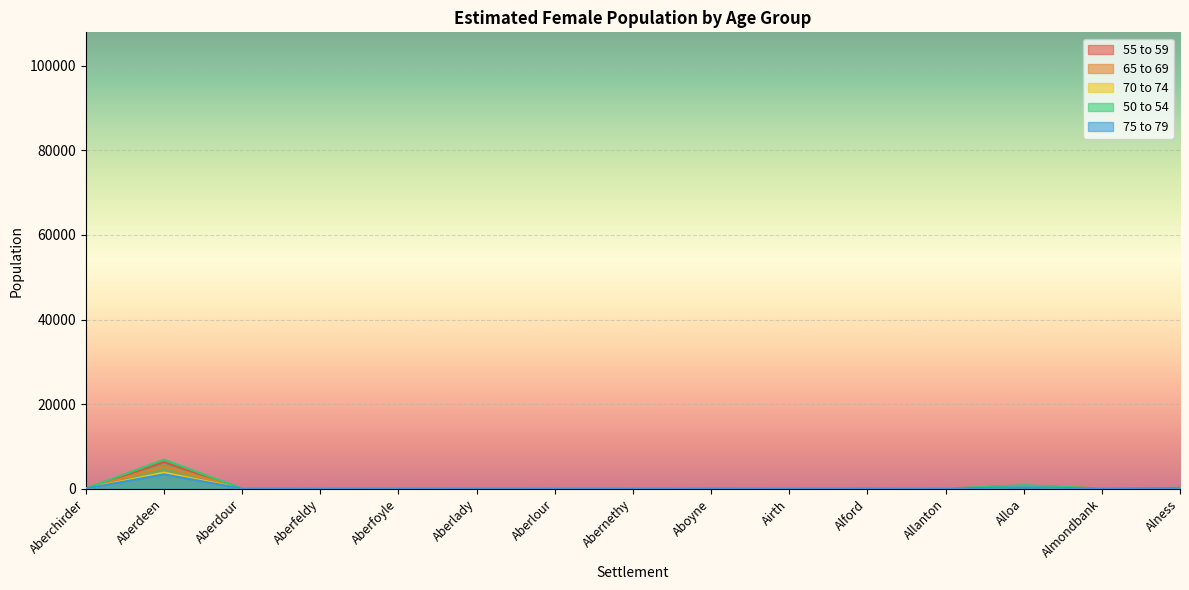

Rank the series by their average value, from highest to lowest.

50 to 54, 55 to 59, 65 to 69, 70 to 74, 75 to 79